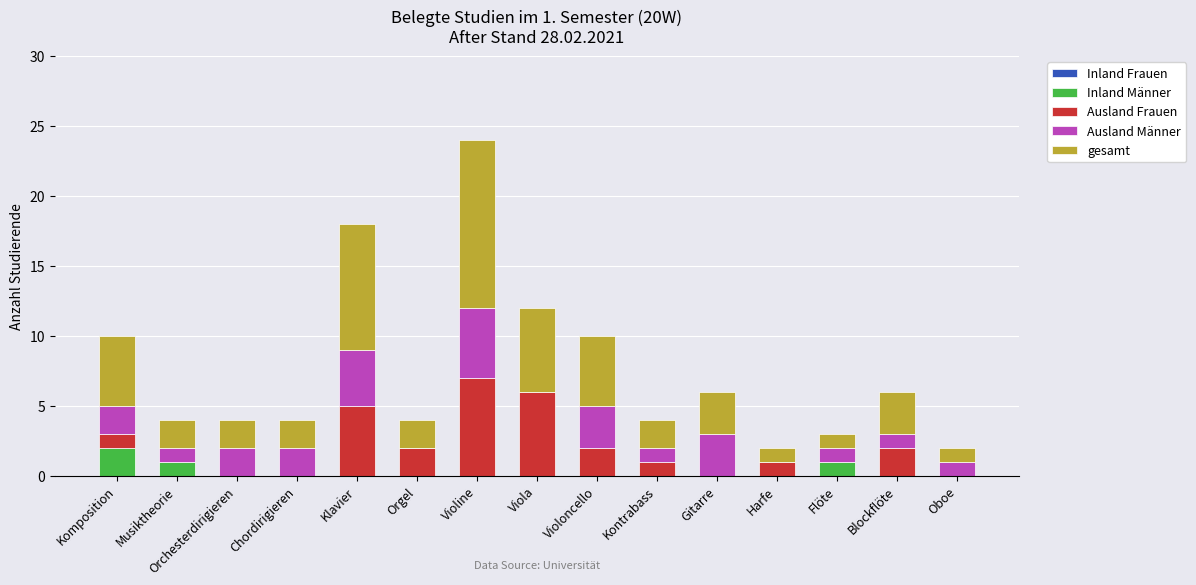

True or false: Inland Männer has a value of 0 at Blockflöte.

True